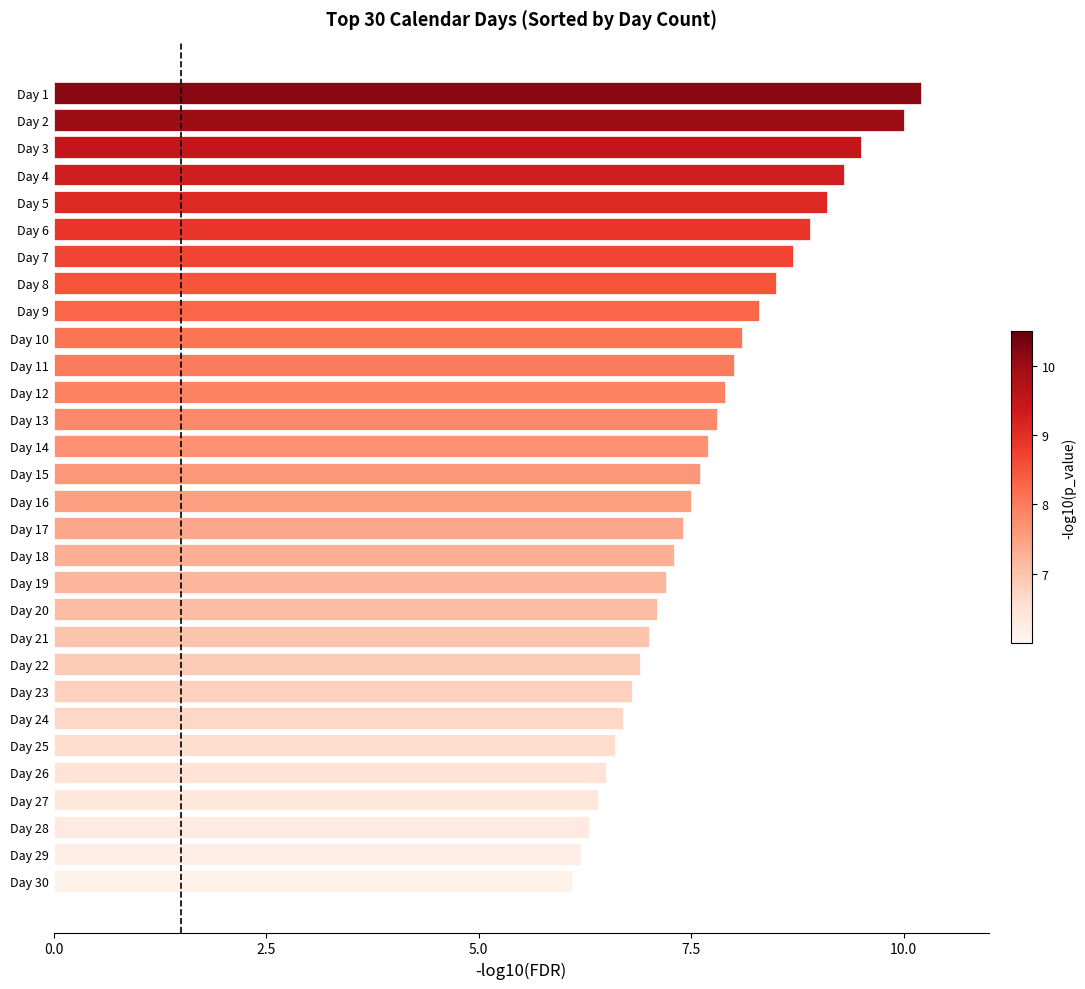

Count the number of categories in the chart.

30